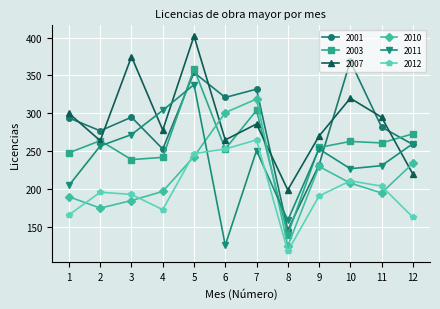

True or false: 2007 and 2010 cross at least once.

True